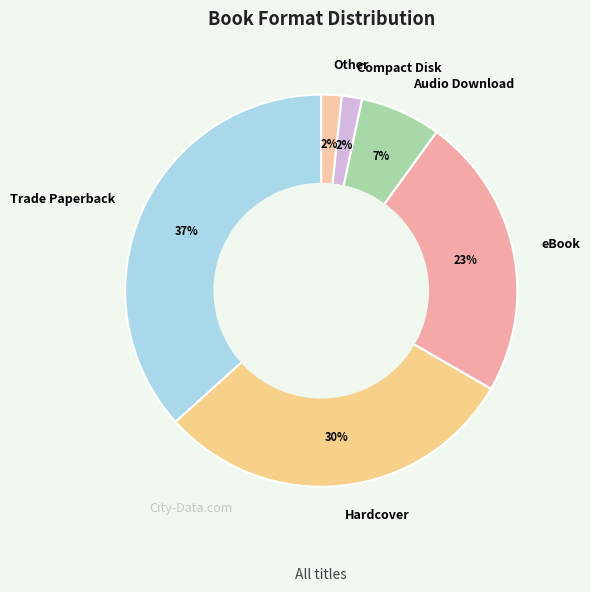

Which slice is the largest?

Trade Paperback